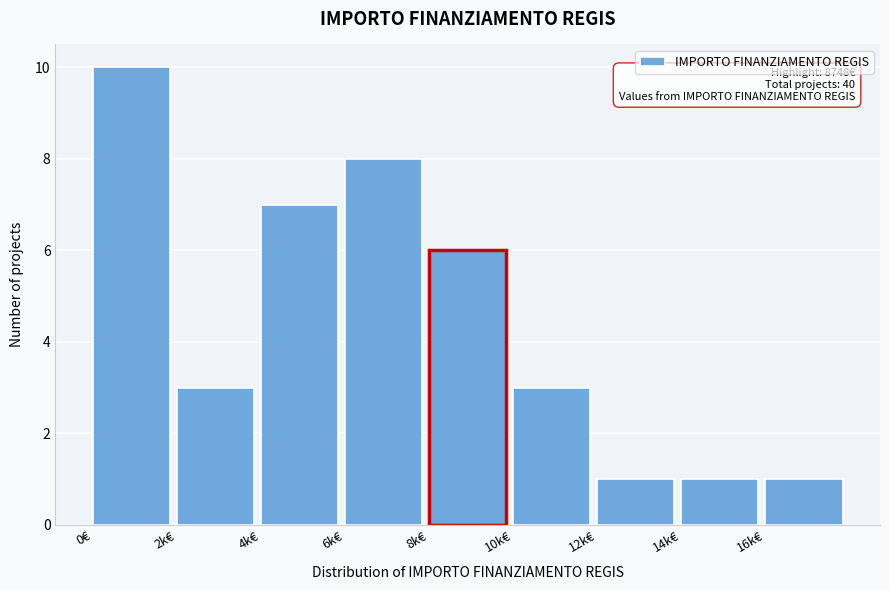

Reading left to right, extract all data points from this chart.

0€=10	2k€=3	4k€=7	6k€=8	8k€=6	10k€=3	12k€=1	14k€=1	16k€=1